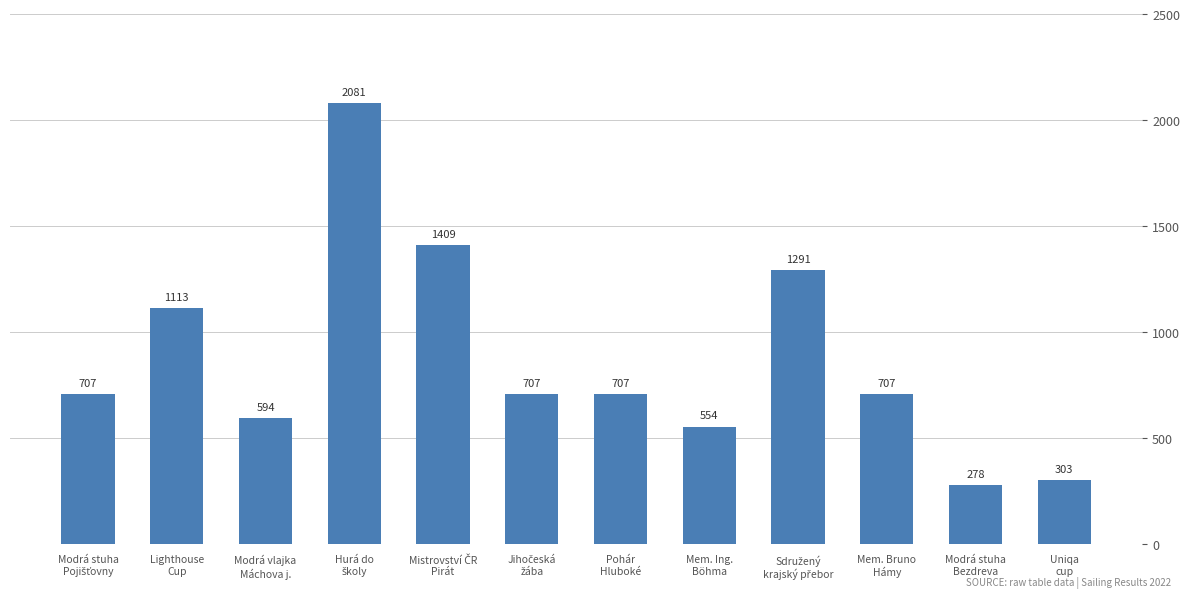

What is the minimum value shown in the chart?

278